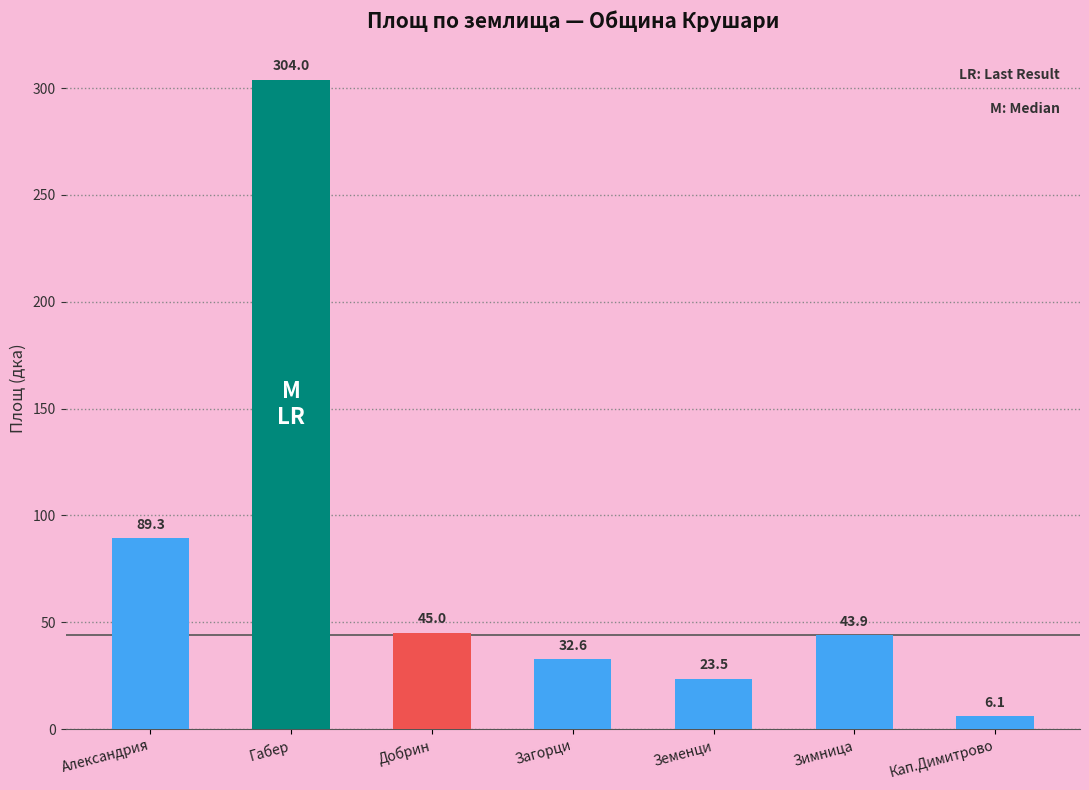

Are the bars horizontal?

No